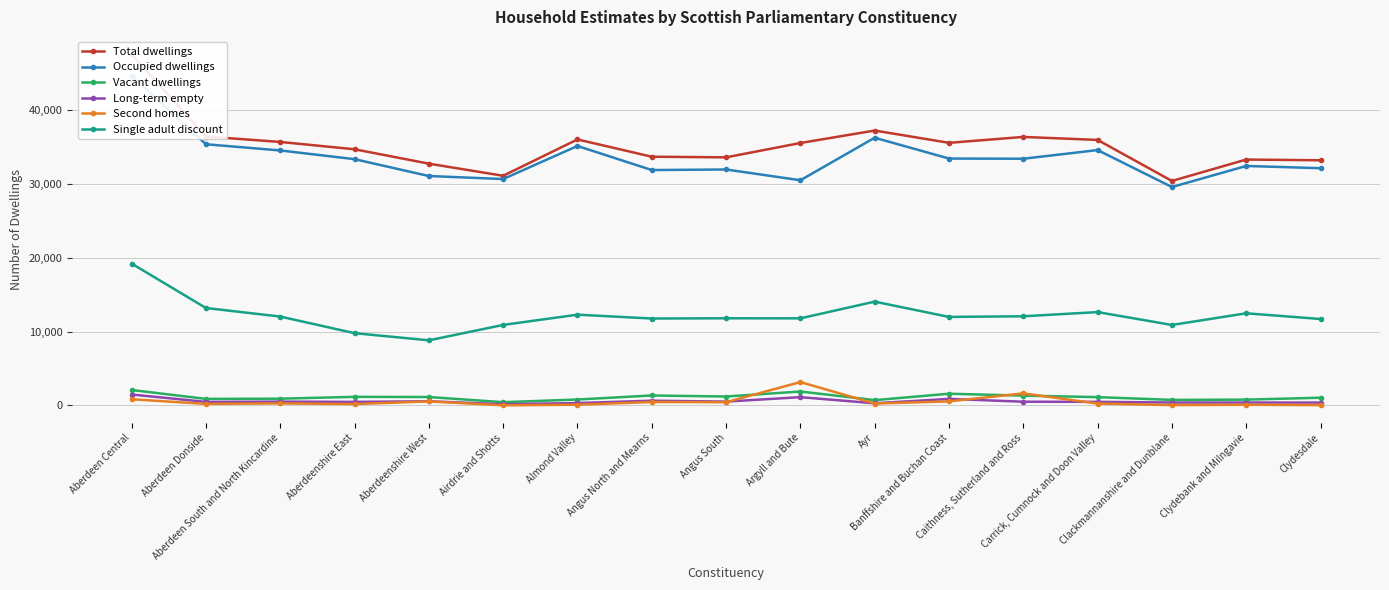

What is the difference between the second highest and minimum values in the Single adult discount series?

5241